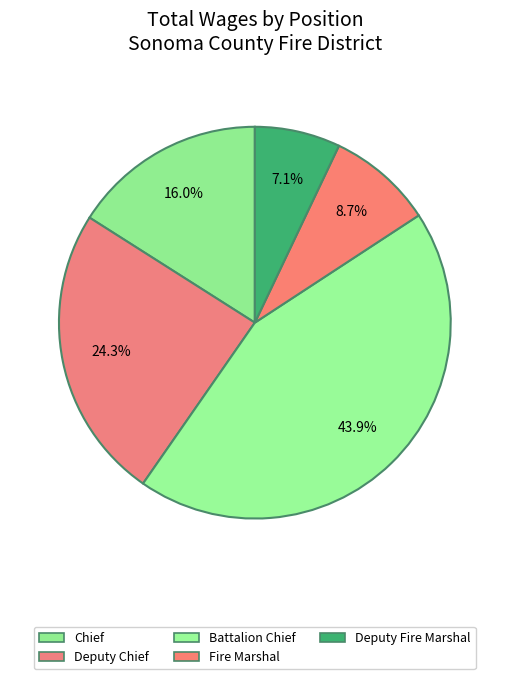

How many slices are in this pie chart?

5